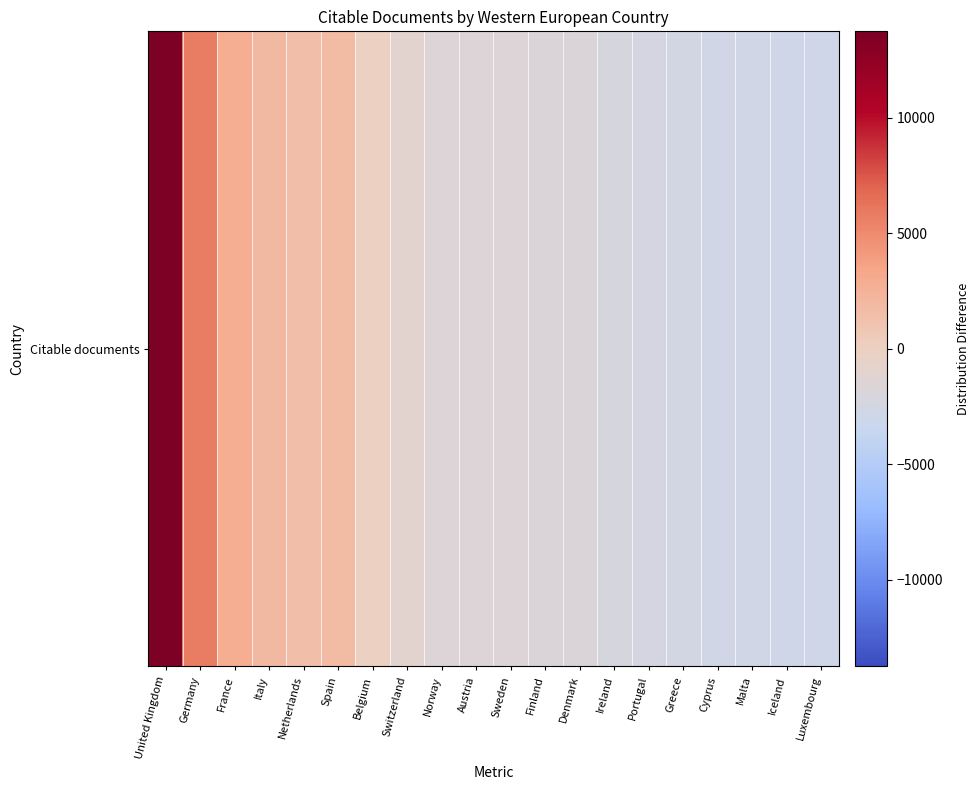

What is the sum of the values at Italy and Luxembourg?

-956.1